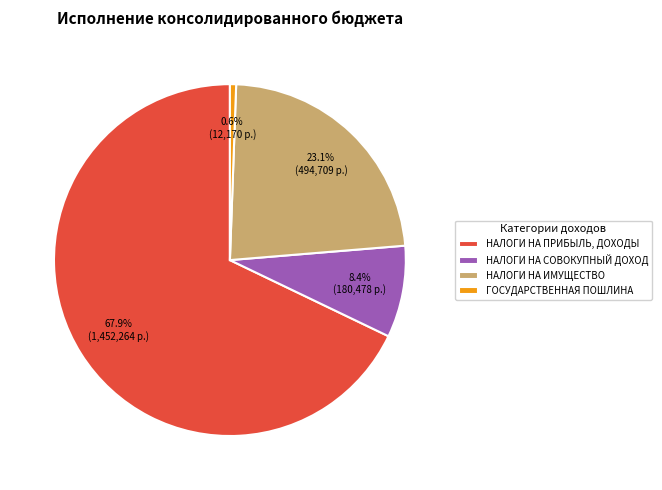

Rank the categories by value from highest to lowest.

НАЛОГИ НА ПРИБЫЛЬ, ДОХОДЫ, НАЛОГИ НА ИМУЩЕСТВО, НАЛОГИ НА СОВОКУПНЫЙ ДОХОД, ГОСУДАРСТВЕННАЯ ПОШЛИНА